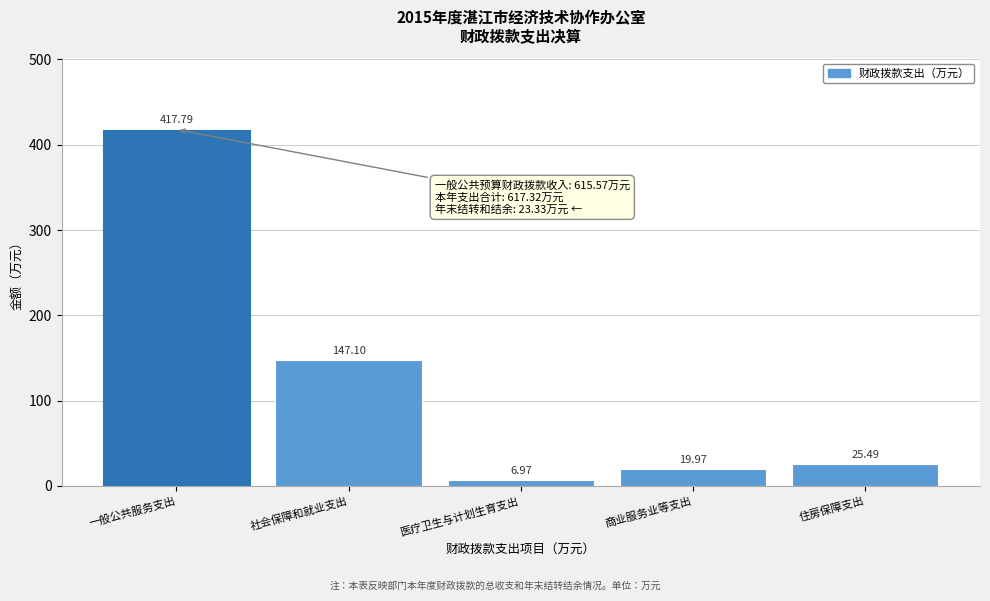

At which category does the chart reach its peak across all series?

一般公共服务支出